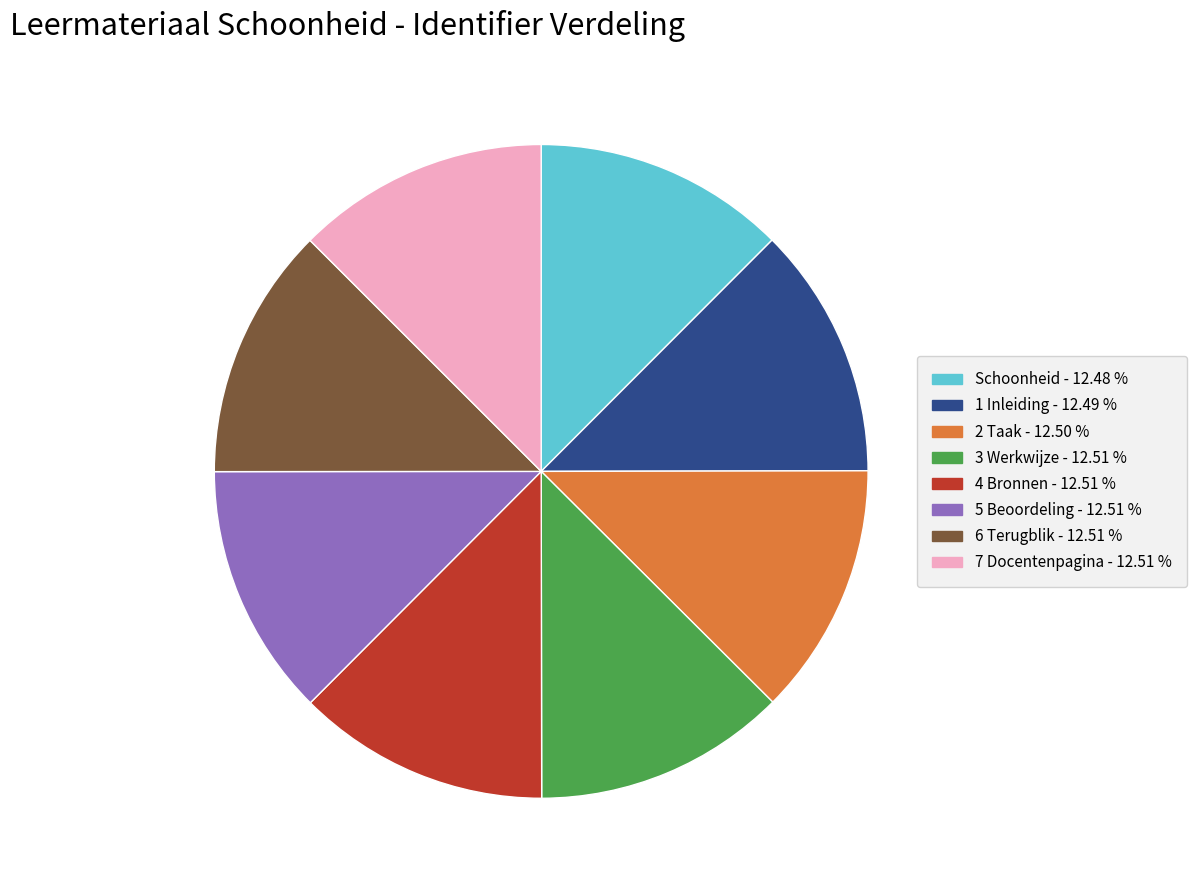

Is there a majority slice in this chart?

No